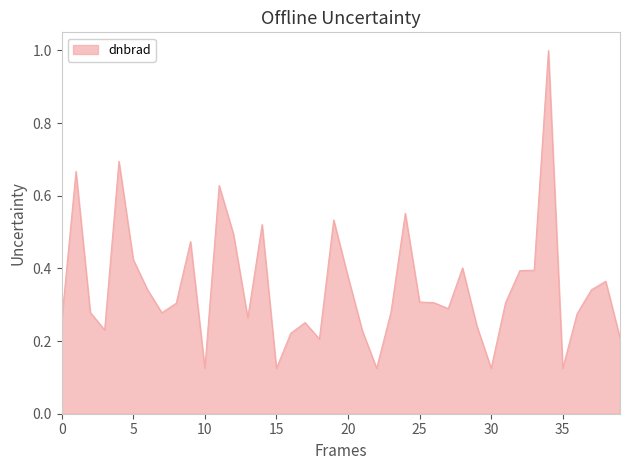

What is the difference between the maximum and minimum values?

0.9